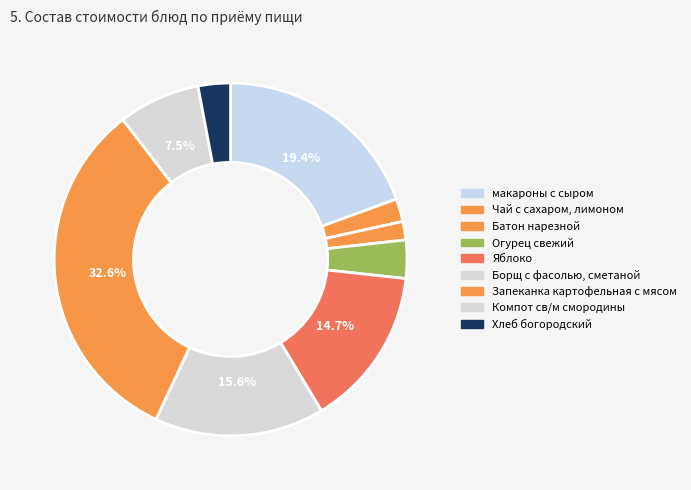

Do Яблоко and Борщ с фасолью, сметаной together represent more than half of the pie?

No